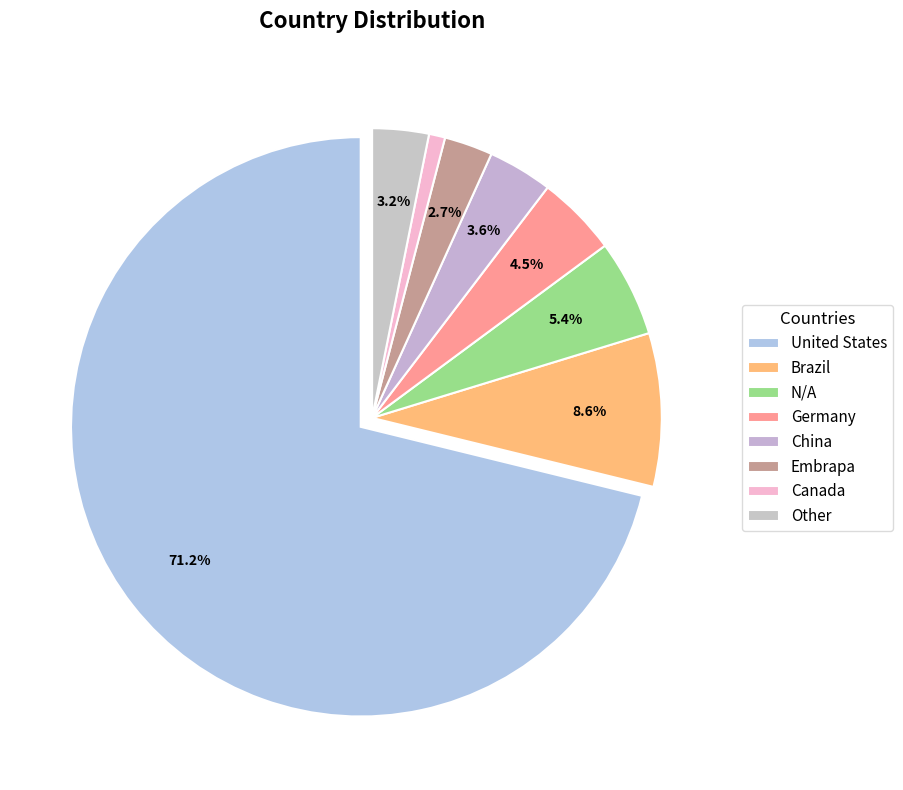

Which category has the smallest portion of the pie?

Canada